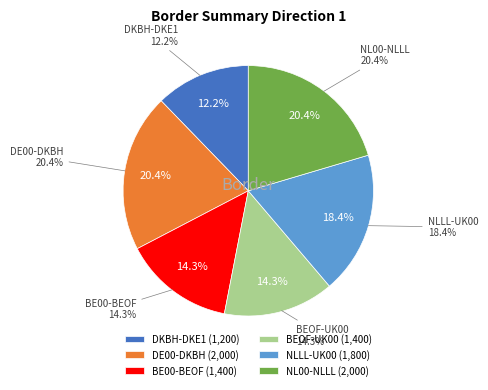

Is it true that BEOF-UK00 is 14% of the pie?

True